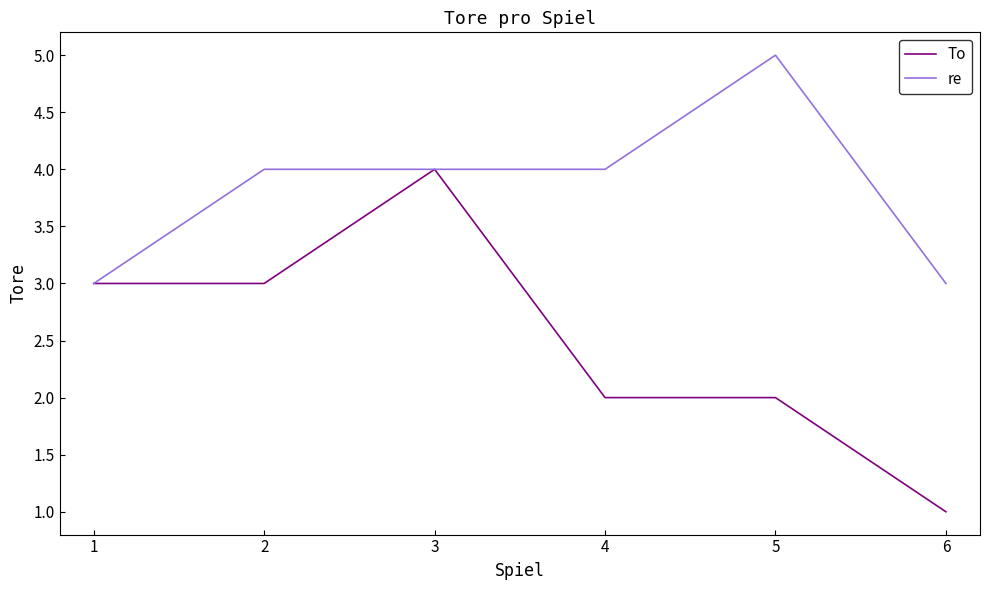

Reading left to right, list all the values displayed in this chart.

To: 3	3	4	2	2	1
re: 3	4	4	4	5	3